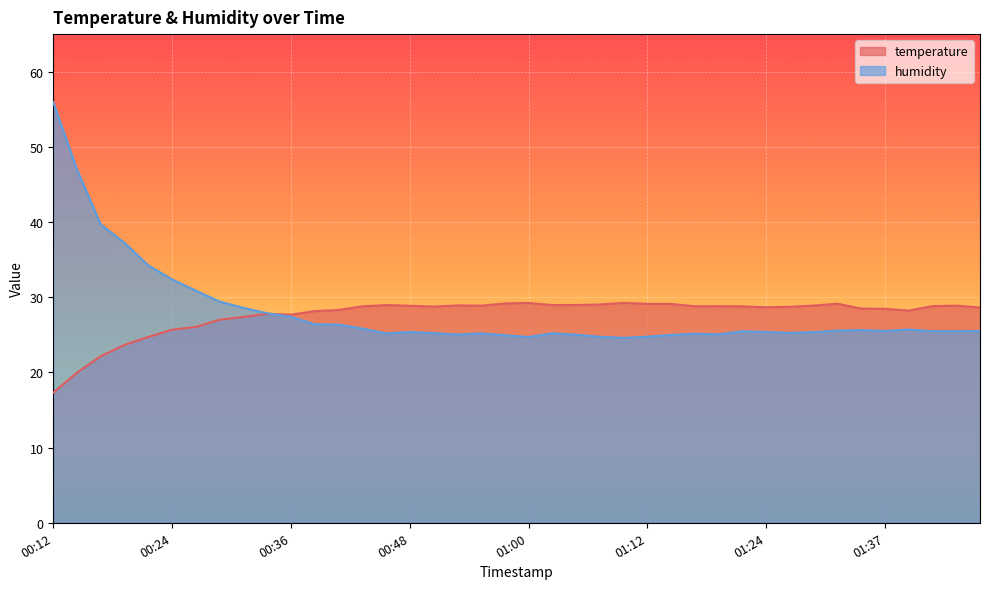

At which category does temperature reach its first local valley?

00:36